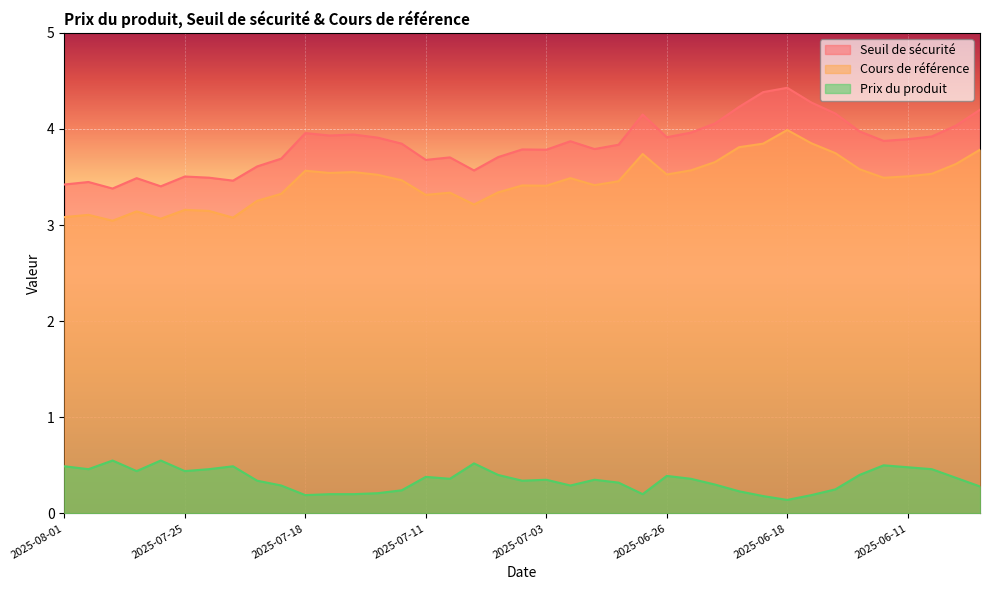

Which has a higher value, 2025-07-11 or 2025-06-11?

2025-06-11